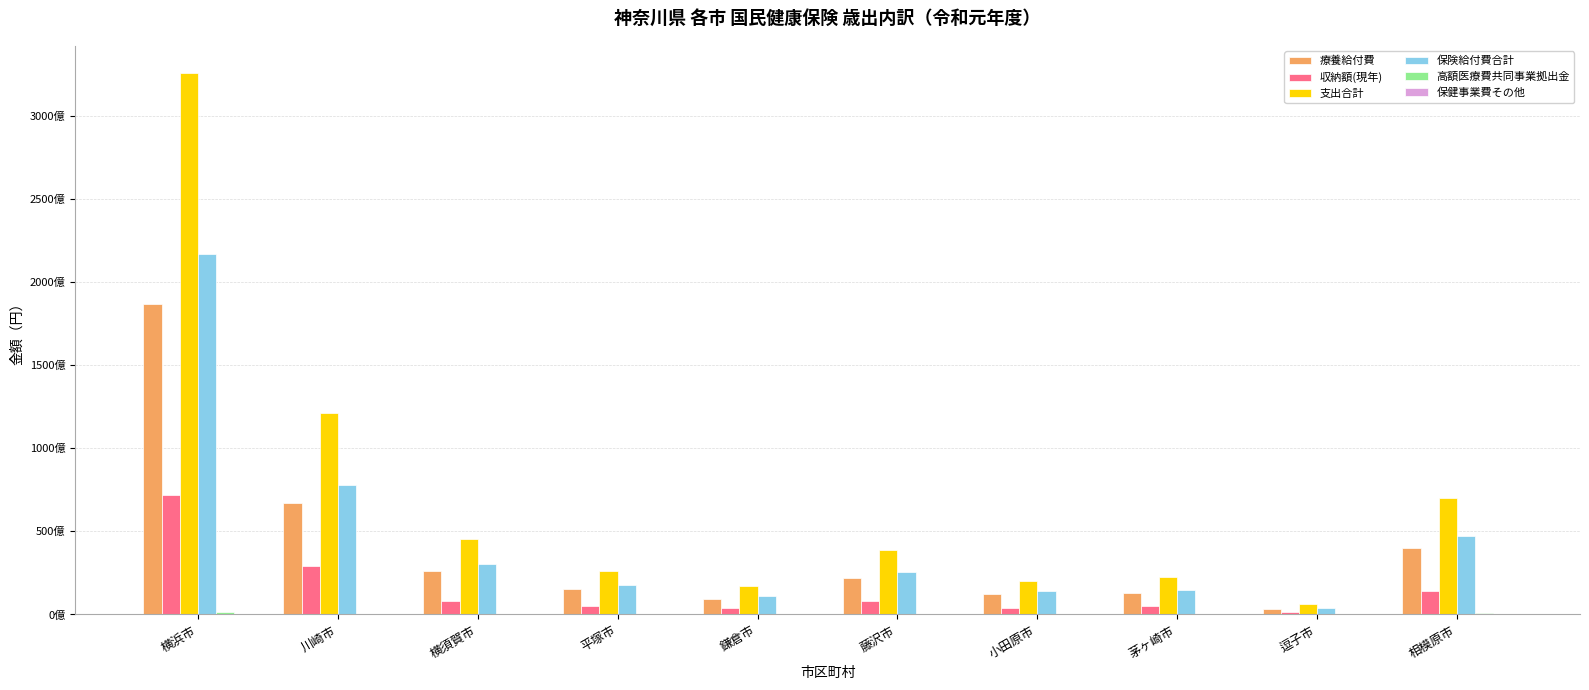

The 収納額(現年) series shows 7950399162 at 茅ヶ崎市. True or false?

False